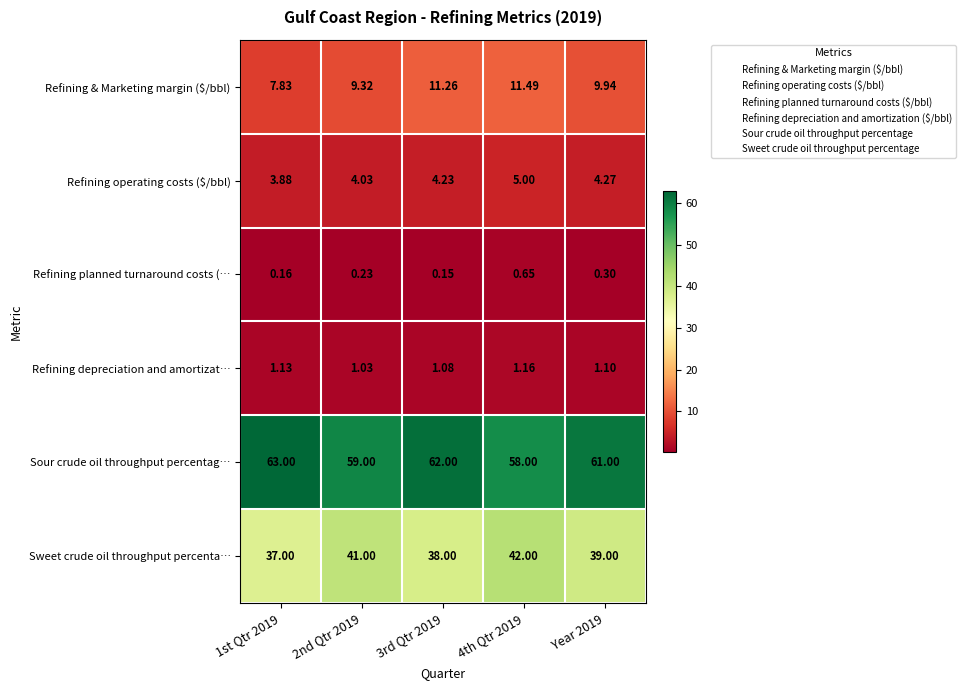

Is the value of Sour crude oil throughput percentag… at 2nd Qtr 2019 greater than the value of Refining operating costs ($/bbl) at 3rd Qtr 2019?

Yes